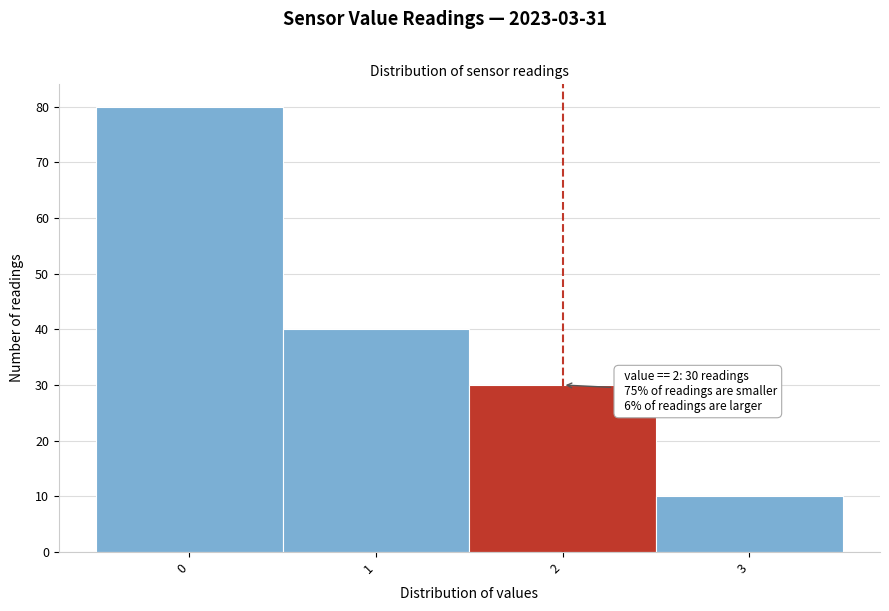

Over which range of the x-axis is the bar tallest?

-0.5 to 0.5